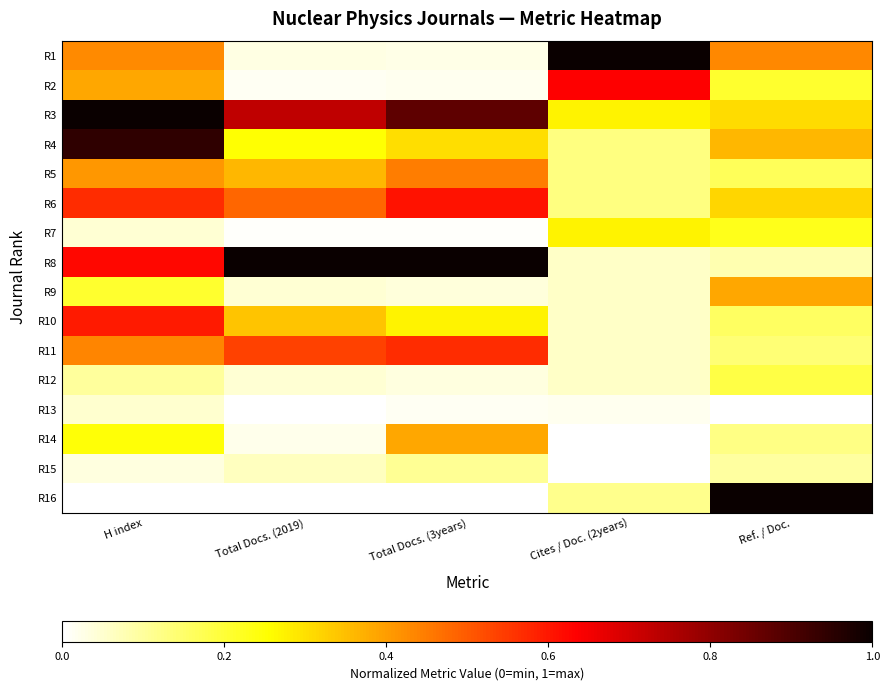

Which category has the highest value across all series?

Cites / Doc. (2years)